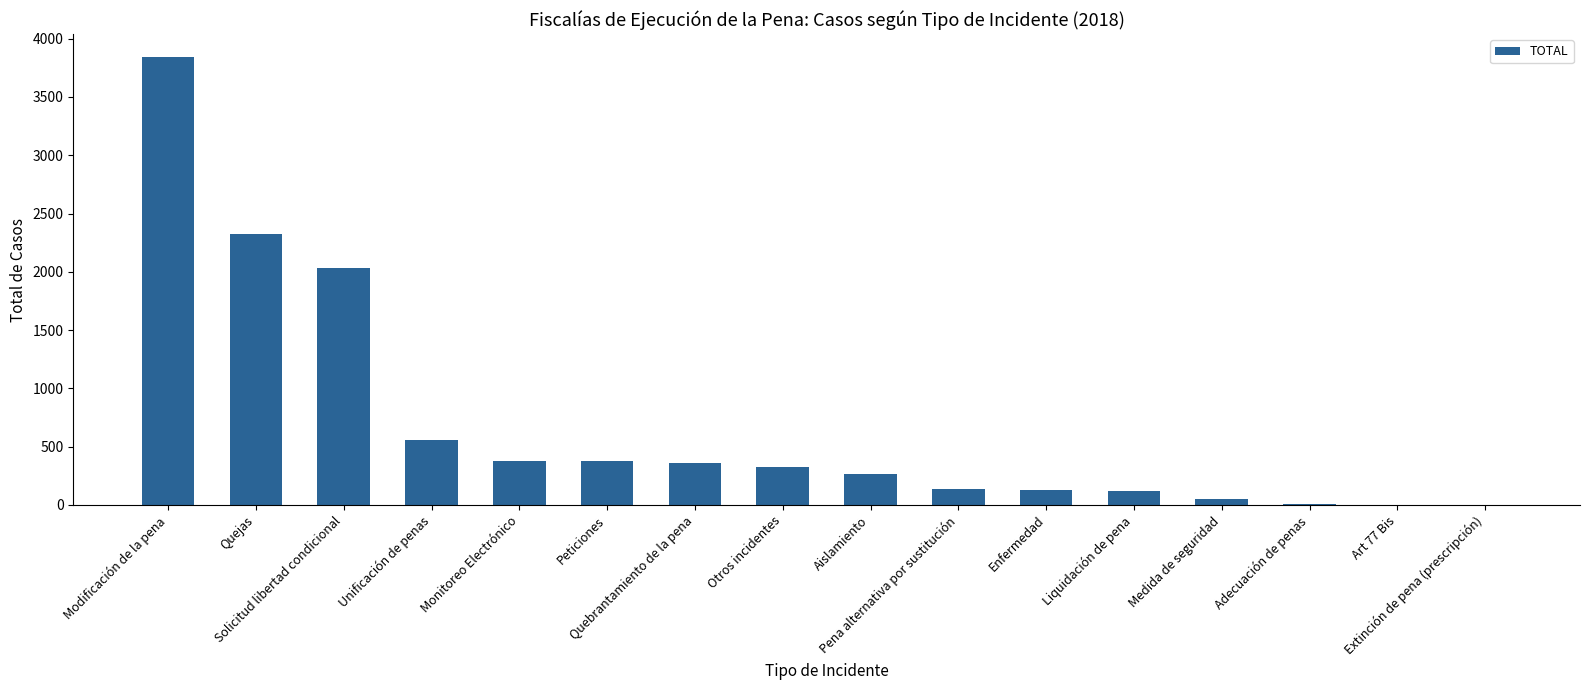

What is the sum of all values?

10894